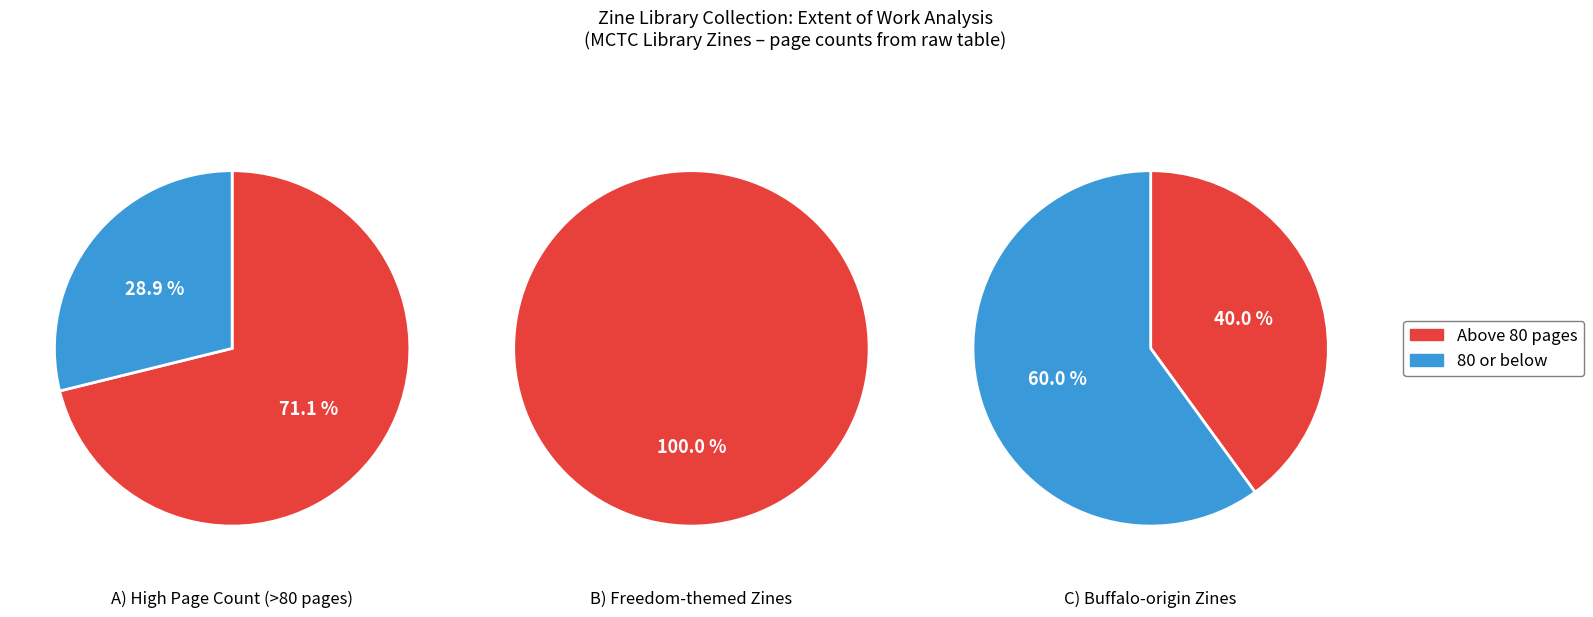

Does Chaotic World (Z02745) account for over 50% of the chart?

No